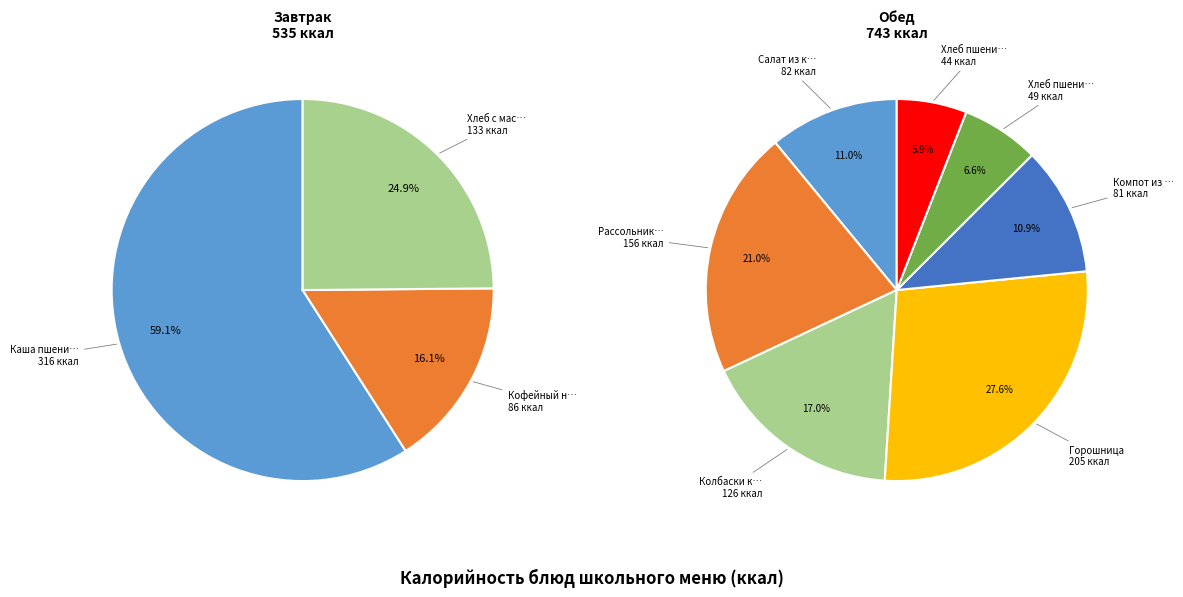

Which category has the biggest portion of the pie?

Каша пшенич с маслом